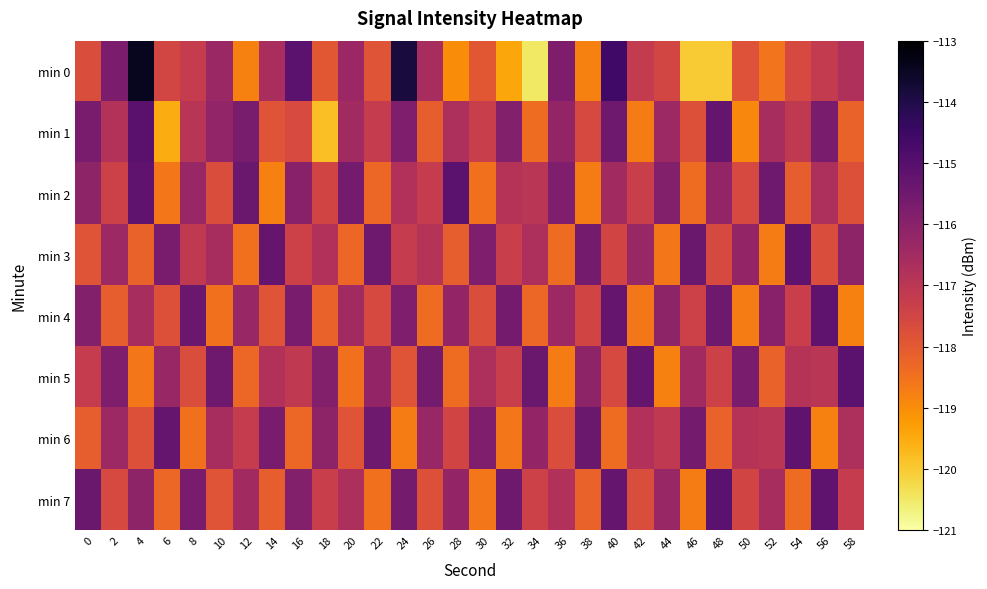

Reading left to right, list all the values displayed in this chart.

min 0: 0=-117.7	2=-115.7	4=-113.5	6=-117.5	8=-117.2	10=-116.3	12=-118.8	14=-116.6	16=-115.1	18=-117.9	20=-116.4	22=-117.9	24=-113.9	26=-116.6	28=-119.0	30=-118.0	32=-119.4	34=-120.5	36=-115.8	38=-118.8	40=-114.6	42=-117.2	44=-117.5	46=-120.0	48=-120.0	50=-117.8	52=-118.6	54=-117.6	56=-117.2	58=-116.7
min 1: 0=-115.7	2=-116.8	4=-115.1	6=-119.5	8=-117.0	10=-116.2	12=-115.7	14=-117.9	16=-117.7	18=-119.8	20=-116.5	22=-117.2	24=-115.8	26=-118.1	28=-116.7	30=-117.3	32=-115.9	34=-118.4	36=-116.2	38=-117.6	40=-115.5	42=-118.7	44=-116.4	46=-117.8	48=-115.3	50=-118.9	52=-116.6	54=-117.1	56=-115.7	58=-118.2
min 2: 0=-116.1	2=-117.4	4=-115.2	6=-118.6	8=-116.3	10=-117.7	12=-115.4	14=-118.8	16=-116.0	18=-117.5	20=-115.6	22=-118.3	24=-116.8	26=-117.2	28=-115.1	30=-118.5	32=-116.9	34=-117.0	36=-115.8	38=-118.7	40=-116.5	42=-117.3	44=-115.9	46=-118.4	48=-116.2	50=-117.6	52=-115.5	54=-118.1	56=-116.7	58=-117.8
min 3: 0=-117.9	2=-116.4	4=-118.2	6=-115.7	8=-117.1	10=-116.6	12=-118.5	14=-115.3	16=-117.4	18=-116.8	20=-118.3	22=-115.5	24=-117.2	26=-116.9	28=-118.1	30=-115.8	32=-117.3	34=-116.7	36=-118.4	38=-115.6	40=-117.5	42=-116.3	44=-118.6	46=-115.4	48=-117.6	50=-116.2	52=-118.7	54=-115.2	56=-117.7	58=-116.1
min 4: 0=-115.9	2=-118.1	4=-116.6	6=-117.8	8=-115.4	10=-118.5	12=-116.3	14=-117.9	16=-115.7	18=-118.2	20=-116.5	22=-117.6	24=-115.8	26=-118.4	28=-116.2	30=-117.7	32=-115.6	34=-118.3	36=-116.4	38=-117.5	40=-115.3	42=-118.6	44=-116.1	46=-117.4	48=-115.5	50=-118.7	52=-116.0	54=-117.3	56=-115.2	58=-118.8
min 5: 0=-117.2	2=-115.8	4=-118.6	6=-116.3	8=-117.7	10=-115.5	12=-118.3	14=-116.8	16=-117.1	18=-115.9	20=-118.5	22=-116.2	24=-117.9	26=-115.6	28=-118.4	30=-116.7	32=-117.3	34=-115.4	36=-118.7	38=-116.1	40=-117.6	42=-115.3	44=-118.8	46=-116.5	48=-117.4	50=-115.7	52=-118.2	54=-116.9	56=-117.0	58=-115.1
min 6: 0=-118.1	2=-116.4	4=-117.8	6=-115.3	8=-118.5	10=-116.6	12=-117.2	14=-115.7	16=-118.3	18=-116.1	20=-117.9	22=-115.5	24=-118.7	26=-116.3	28=-117.5	30=-115.8	32=-118.6	34=-116.2	36=-117.7	38=-115.4	40=-118.4	42=-116.8	44=-117.1	46=-115.6	48=-118.2	50=-116.9	52=-117.0	54=-115.2	56=-118.8	58=-116.7
min 7: 0=-115.4	2=-117.6	4=-116.1	6=-118.3	8=-115.7	10=-117.9	12=-116.5	14=-118.1	16=-115.9	18=-117.3	20=-116.7	22=-118.5	24=-115.6	26=-117.8	28=-116.2	30=-118.6	32=-115.5	34=-117.4	36=-116.8	38=-118.2	40=-115.3	42=-117.7	44=-116.3	46=-118.7	48=-115.1	50=-117.5	52=-116.6	54=-118.4	56=-115.2	58=-117.2